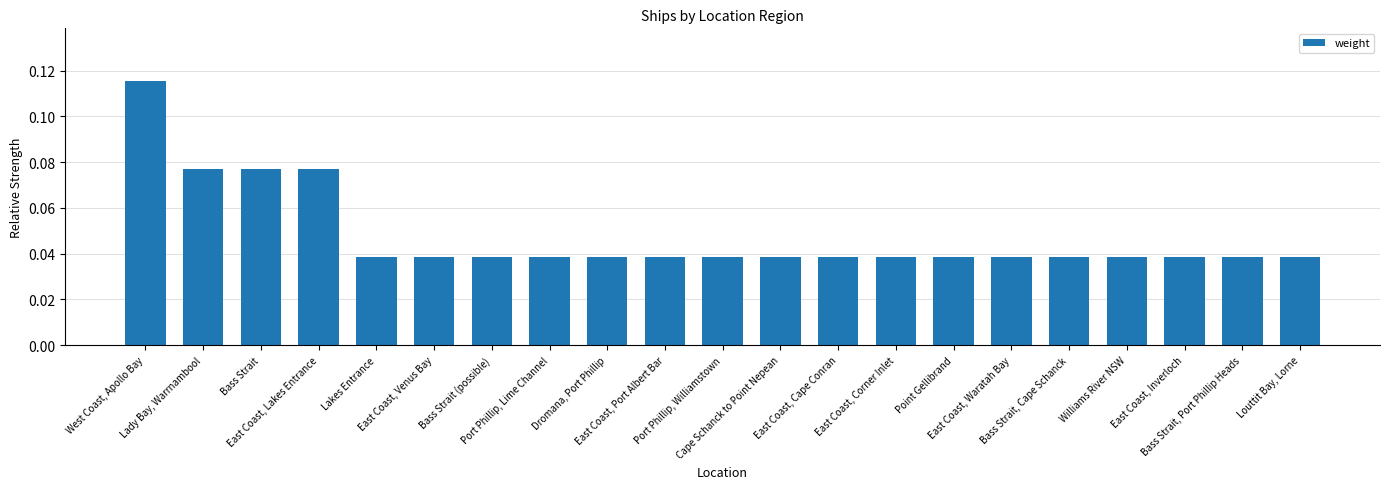

What is the sum of all values?

1.0